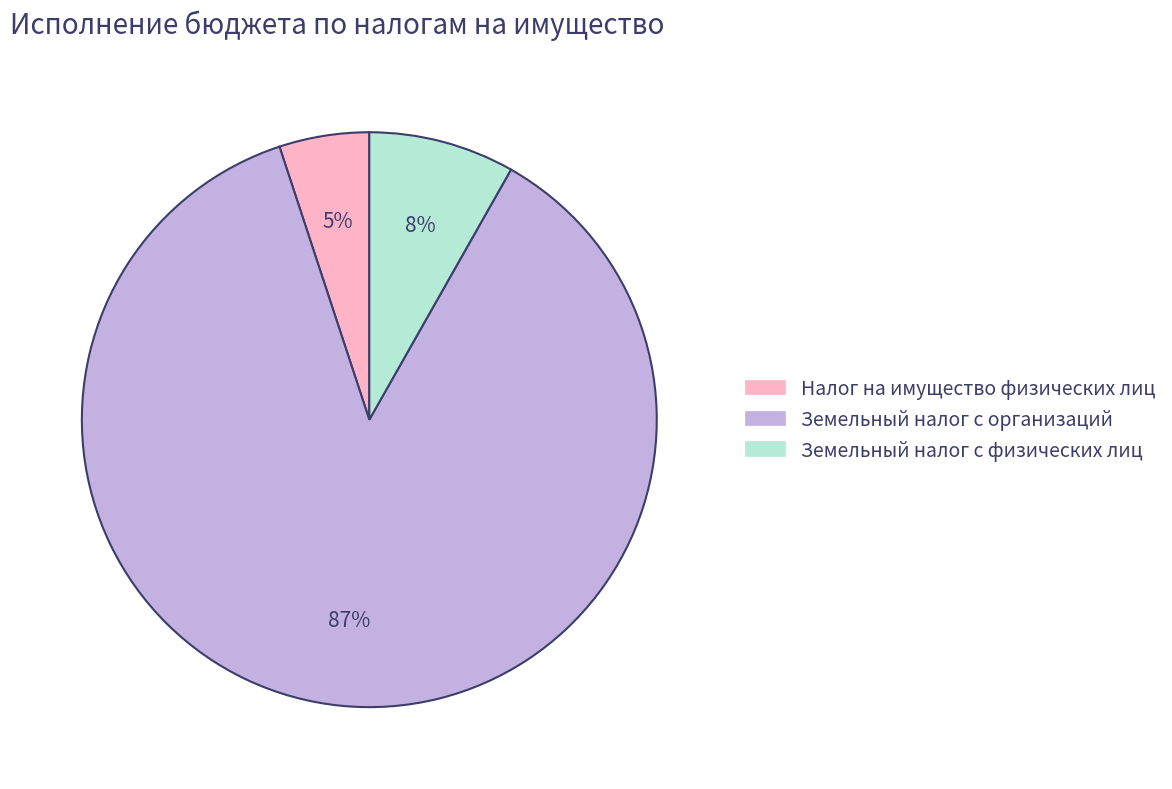

Which category accounts for the majority?

Земельный налог с организаций